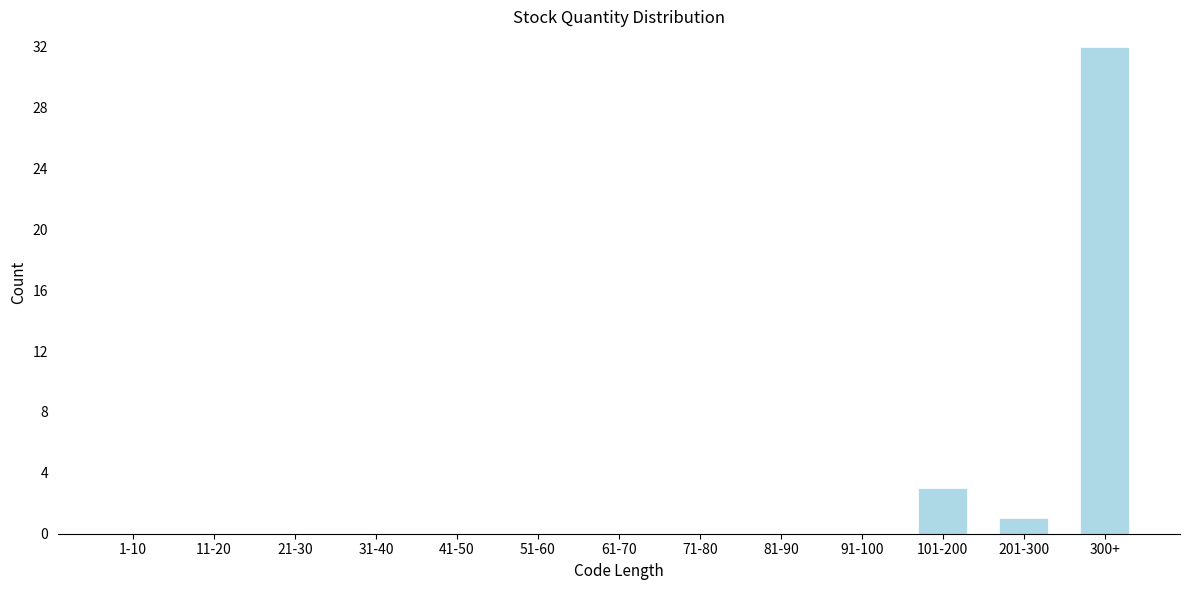

Reading left to right, transcribe all the data shown in this chart.

1-10=0	11-20=0	21-30=0	31-40=0	41-50=0	51-60=0	61-70=0	71-80=0	81-90=0	91-100=0	101-200=3	201-300=1	300+=32